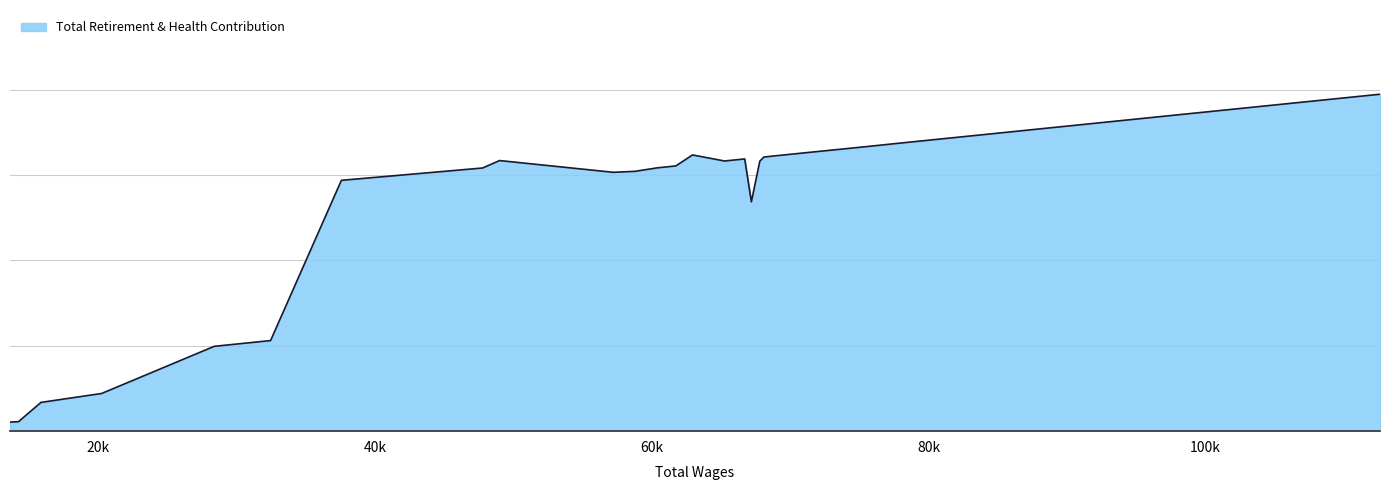

Does the chart display data point markers on the line(s)?

No